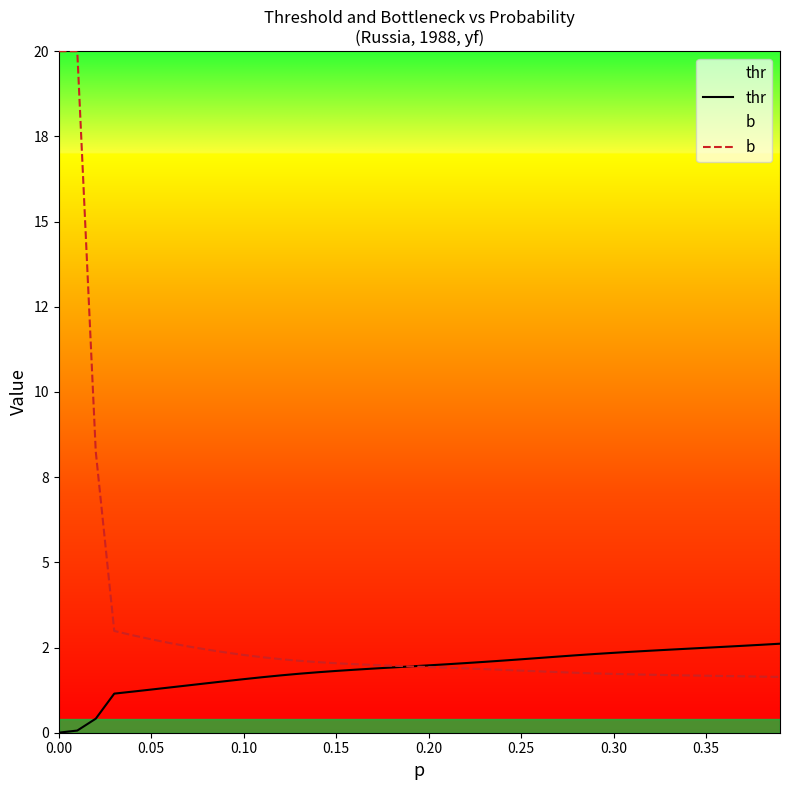

At how many categories does at least one series exceed 10?

2